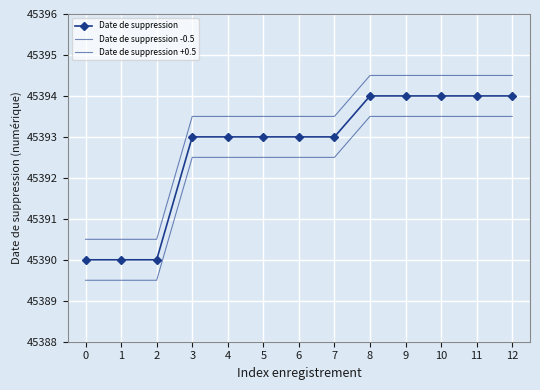

List the series in order of their peak value, highest first.

Date de suppression +0.5, Date de suppression, Date de suppression -0.5